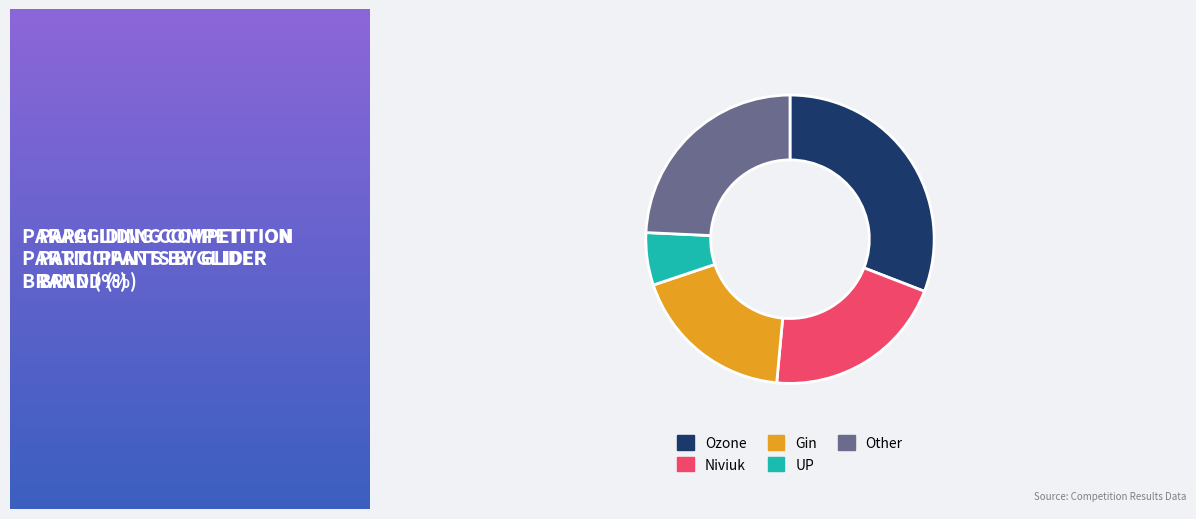

What is the largest slice in the pie chart?

Ozone